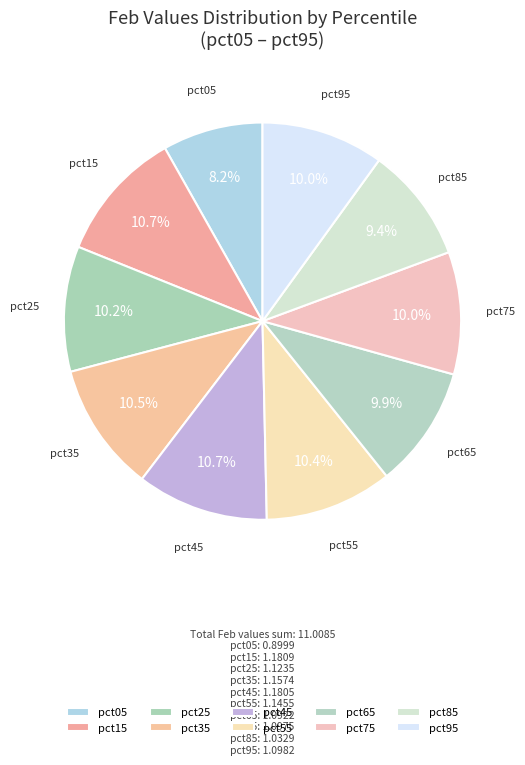

Do pct55 and pct45 together represent more than half of the pie?

No